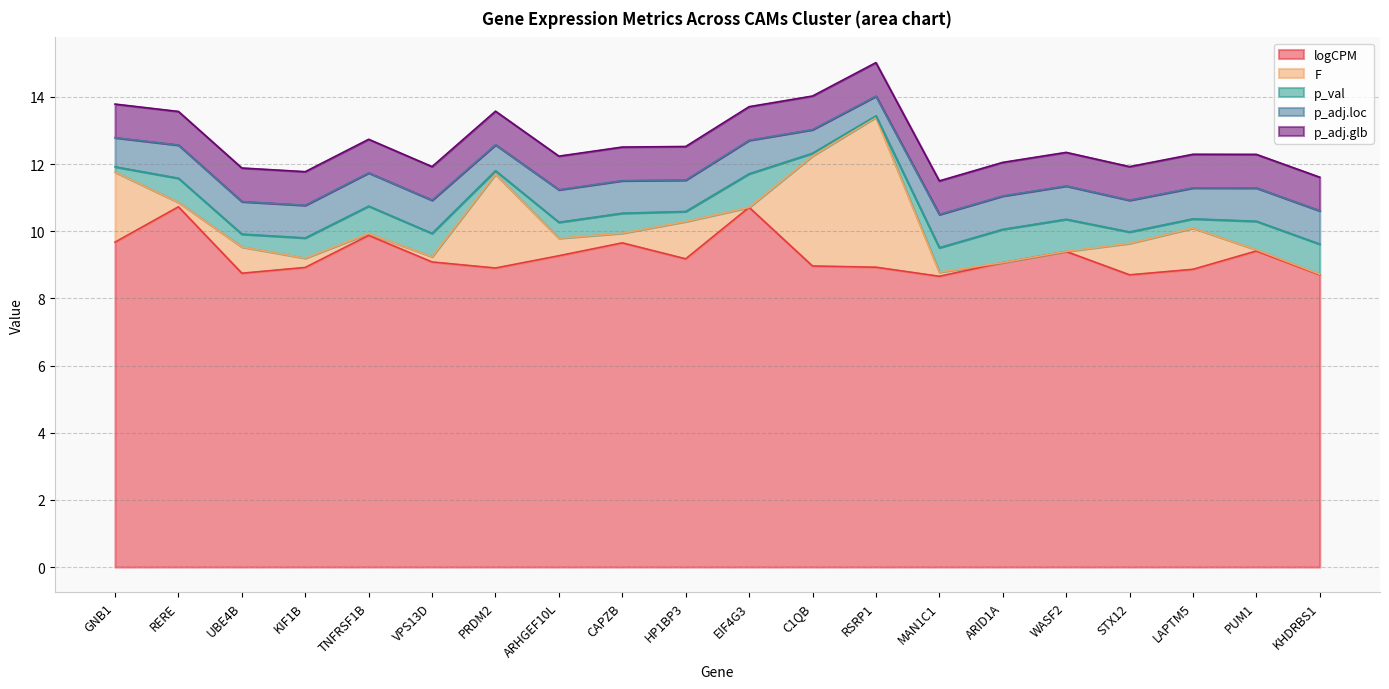

What position from the left is CAPZB?

9